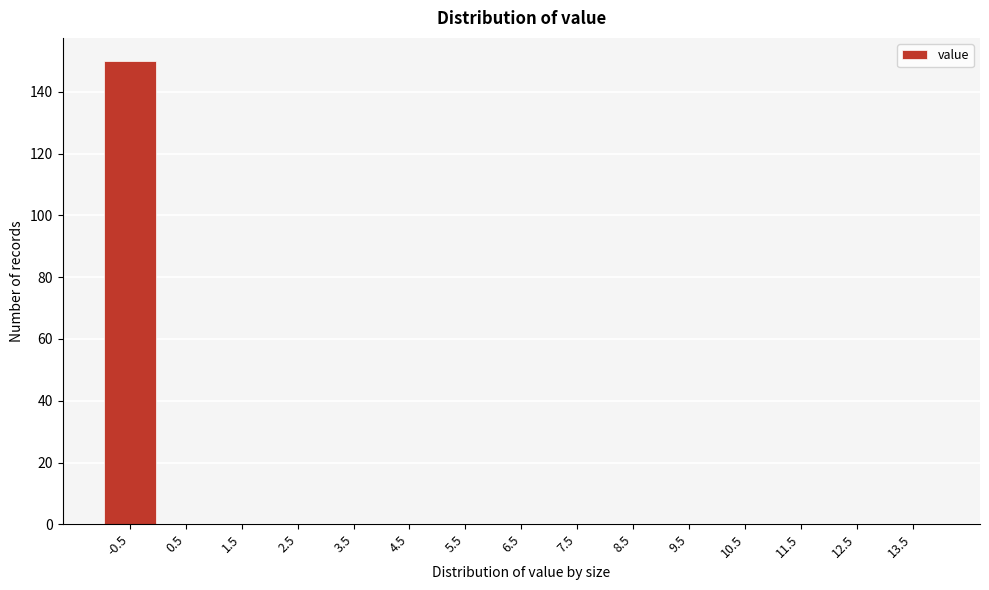

Reading left to right, list all the values displayed in this chart.

-0.5=150	0.5=0	1.5=0	2.5=0	3.5=0	4.5=0	5.5=0	6.5=0	7.5=0	8.5=0	9.5=0	10.5=0	11.5=0	12.5=0	13.5=0